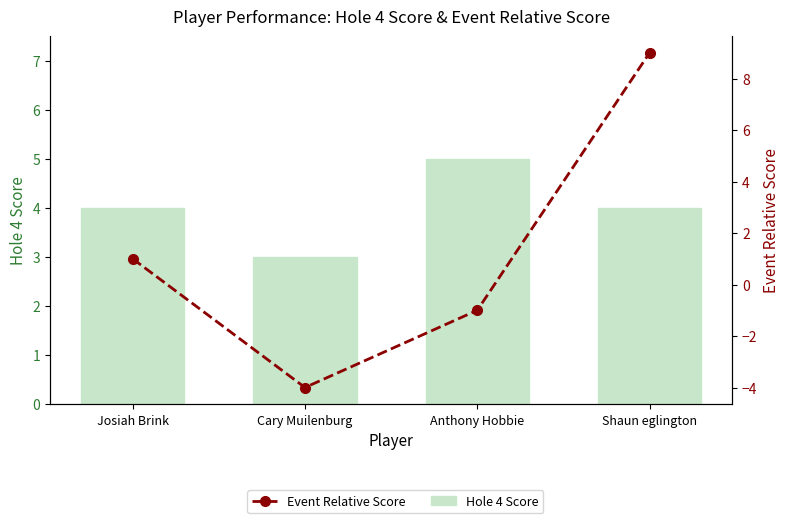

Which series has the largest range (max minus min)?

Event Relative Score